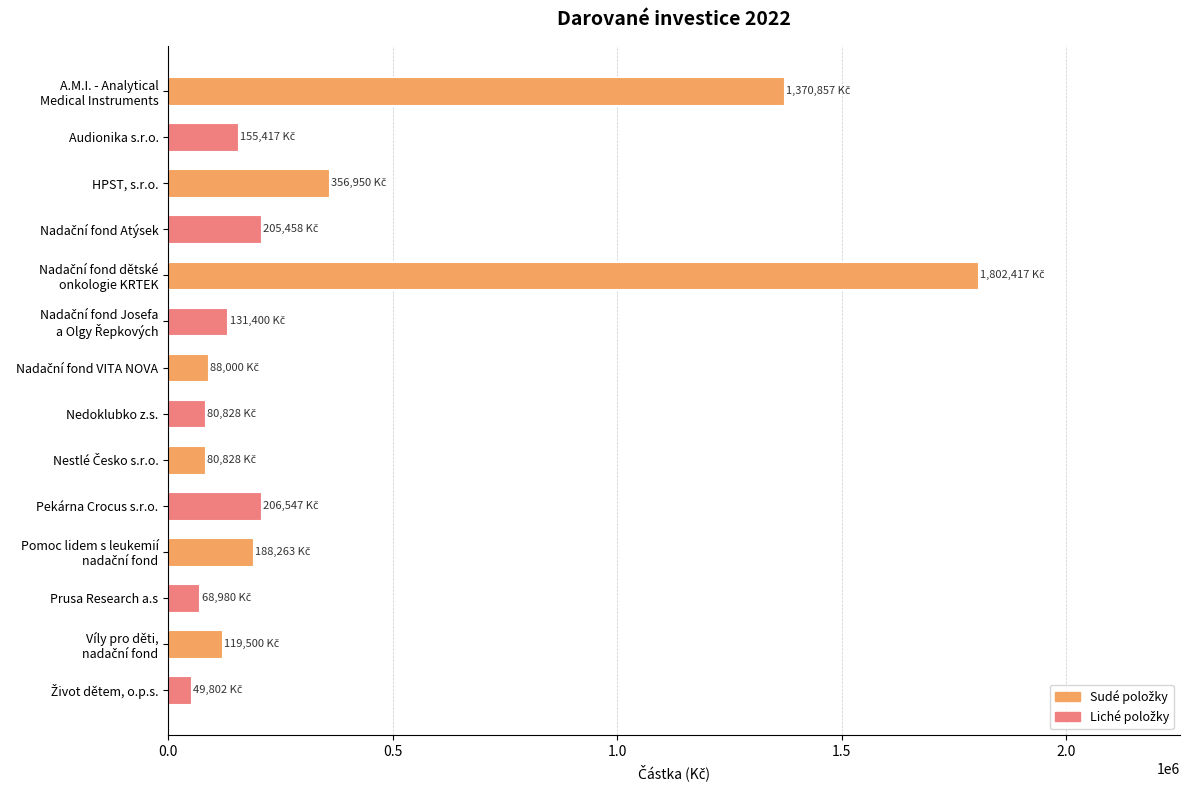

What is the average value?

350374.8